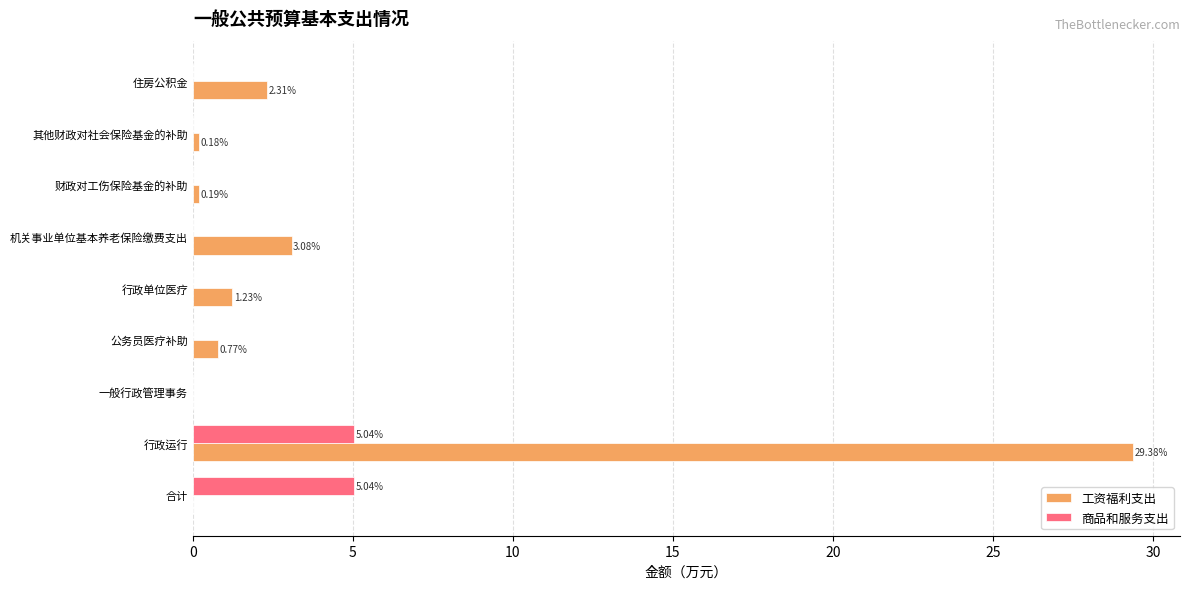

Which series has the widest spread of values?

工资福利支出